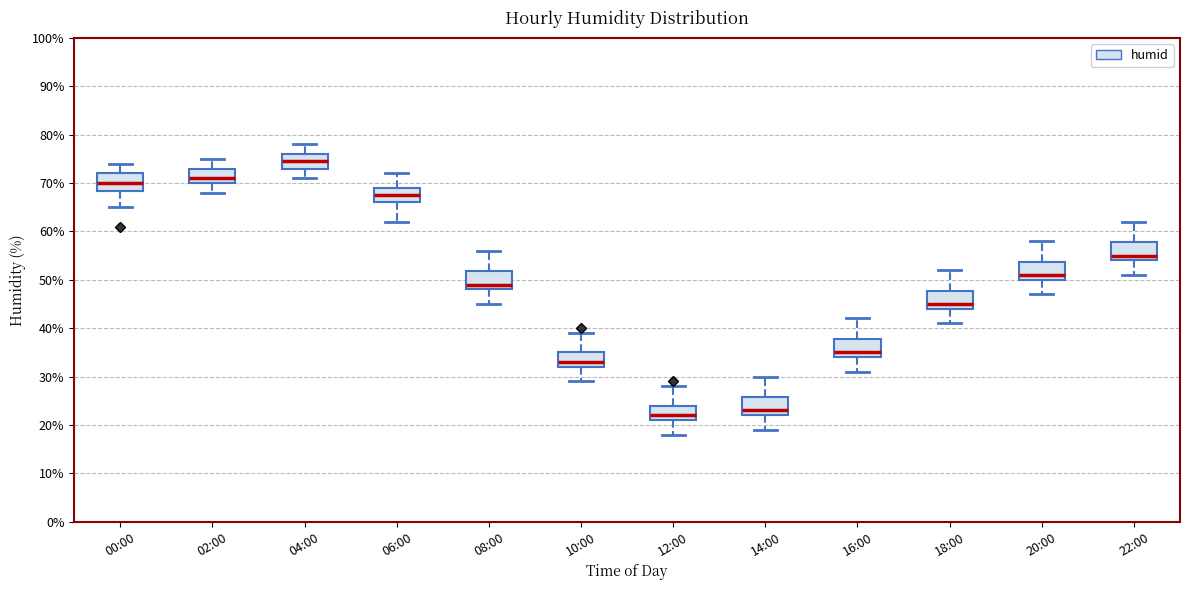

Reading left to right, read every box against the y-axis: the position of its median line, the range the box covers, and the ends of its whiskers. The values are not printed on the chart, so give them approximately, as read against the axis.

00:00: median 70, box 68 to 72, whiskers 65 to 74
02:00: median 71, box 70 to 73, whiskers 68 to 75
04:00: median 75, box 73 to 76, whiskers 71 to 78
06:00: median 68, box 66 to 69, whiskers 62 to 72
08:00: median 49, box 48 to 52, whiskers 45 to 56
10:00: median 33, box 32 to 35, whiskers 29 to 39
12:00: median 22, box 21 to 24, whiskers 18 to 28
14:00: median 23, box 22 to 26, whiskers 19 to 30
16:00: median 35, box 34 to 38, whiskers 31 to 42
18:00: median 45, box 44 to 48, whiskers 41 to 52
20:00: median 51, box 50 to 54, whiskers 47 to 58
22:00: median 55, box 54 to 58, whiskers 51 to 62